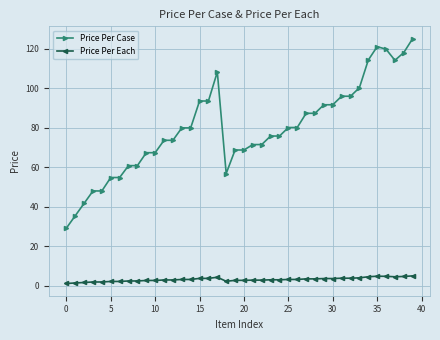

True or false: Price Per Case and Price Per Each intersect in this chart.

False